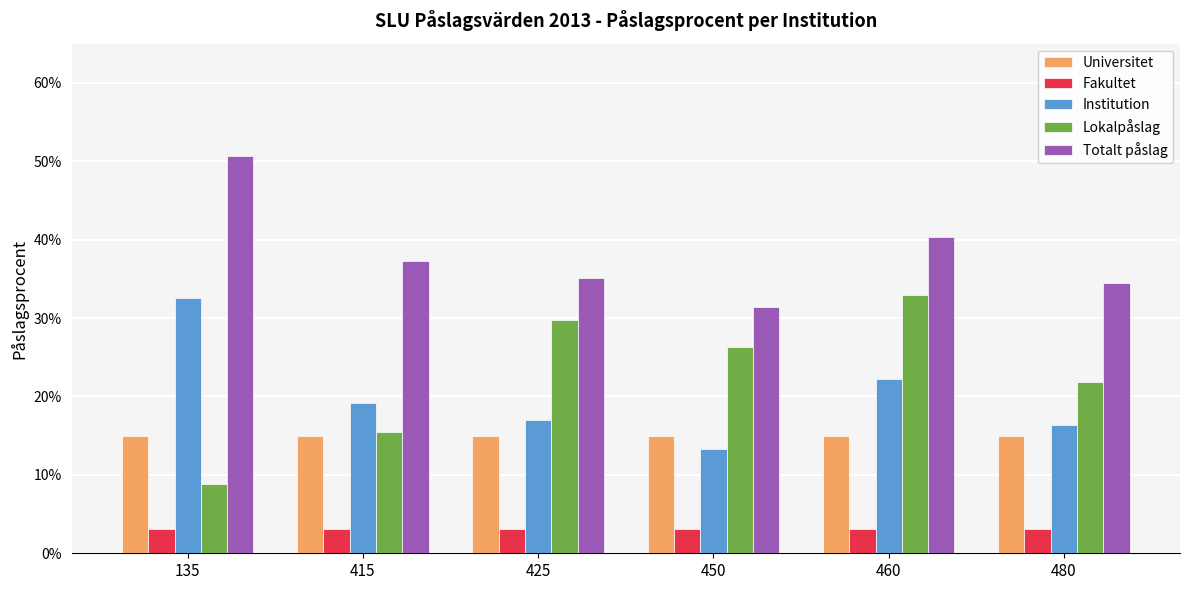

What are all the series names shown in the legend?

Universitet, Fakultet, Institution, Lokalpåslag, Totalt påslag